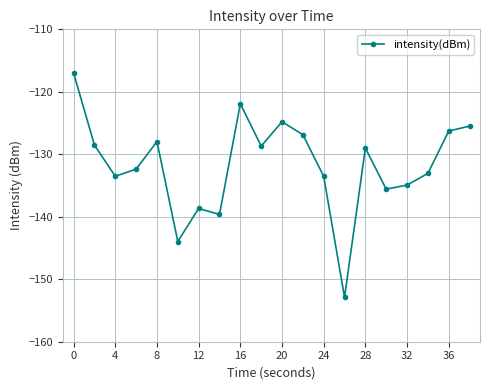

What is the value of the 20th point from the left?

-125.5